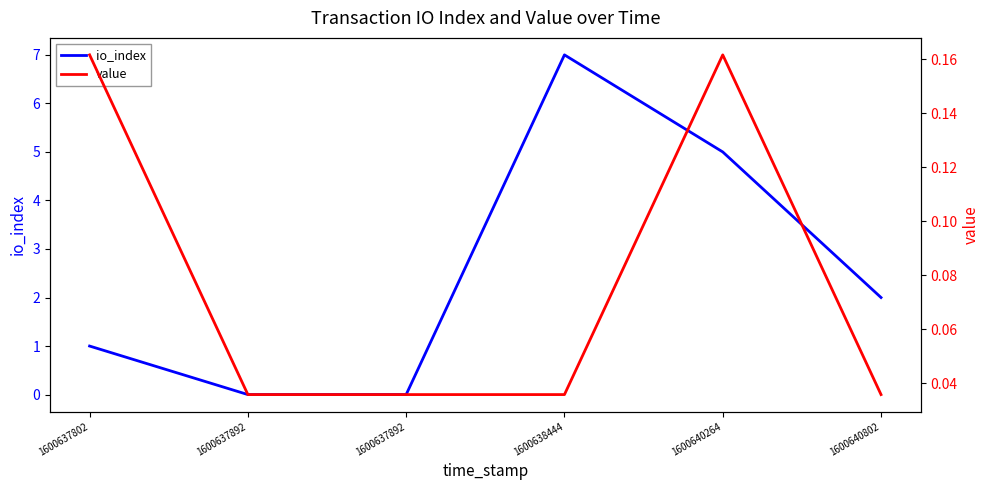

What is the difference between the maximum and minimum values in the value series?

0.1